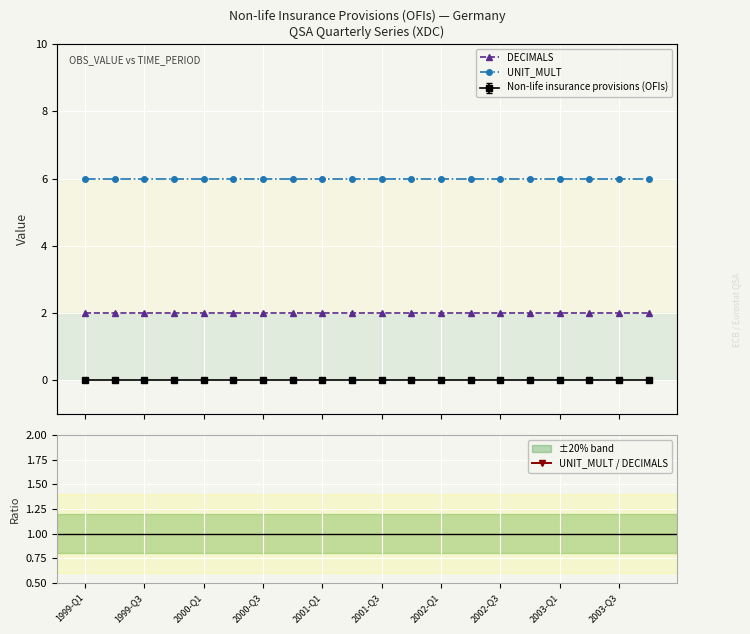

True or false: UNIT_MULT has more than 1 interior local peaks.

False